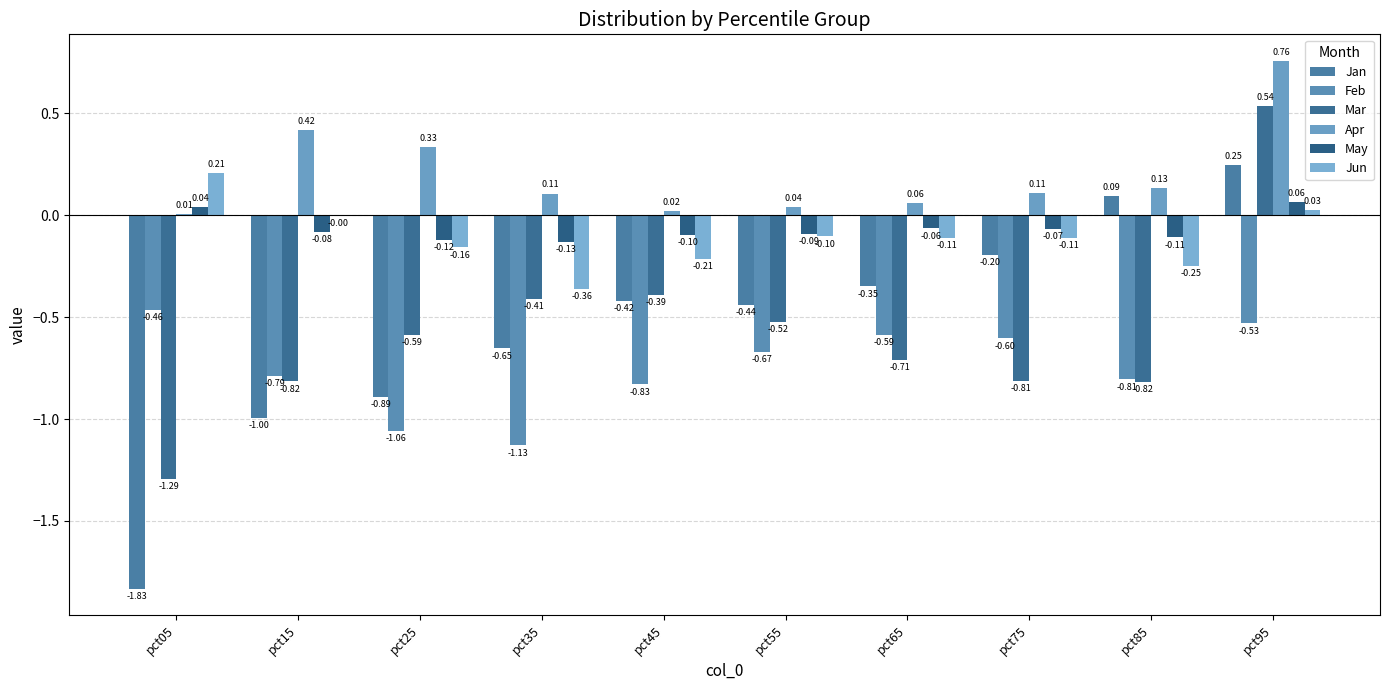

What is the total value across all series at pct25?

-2.5